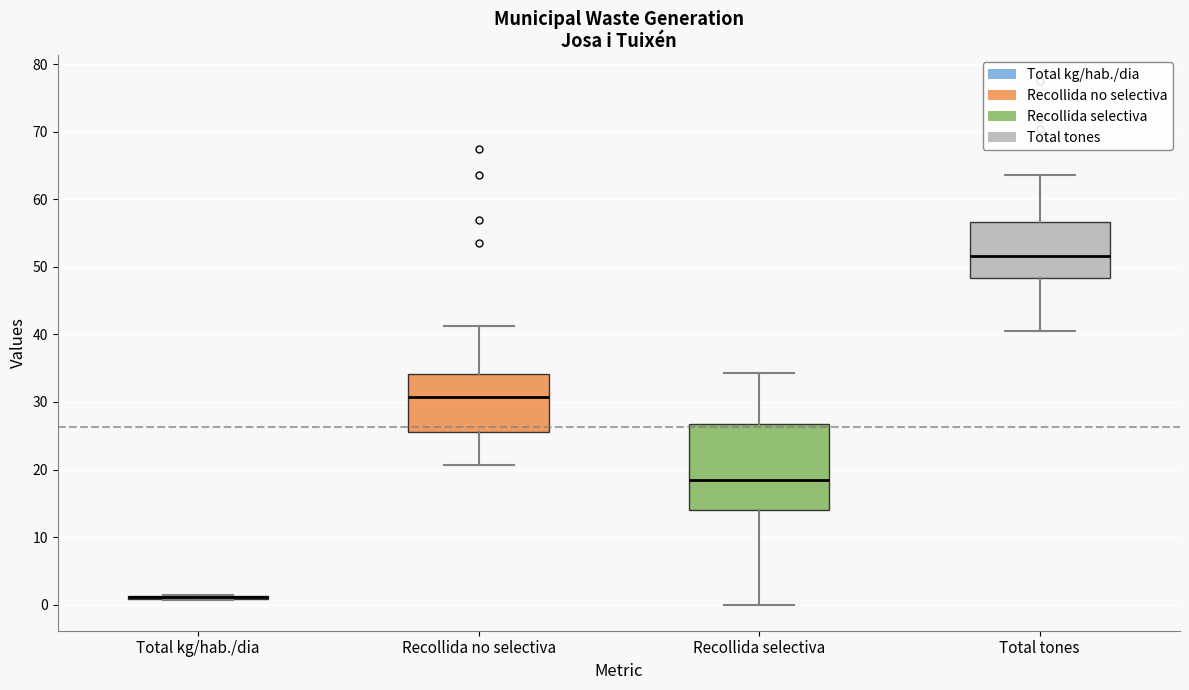

Reading left to right, transcribe this box plot: for each box, give where its median line is, the range the box spans, and where its two whiskers end, as read against the y-axis. The values are not printed on the chart, so give them approximately, as read against the axis.

Total kg/hab./dia: box collapsed to a line at 1, whiskers 1 to 2
Recollida no selectiva: median 31, box 25 to 34, whiskers 21 to 41
Recollida selectiva: median 18, box 14 to 27, whiskers 0 to 34
Total tones: median 52, box 48 to 57, whiskers 40 to 64